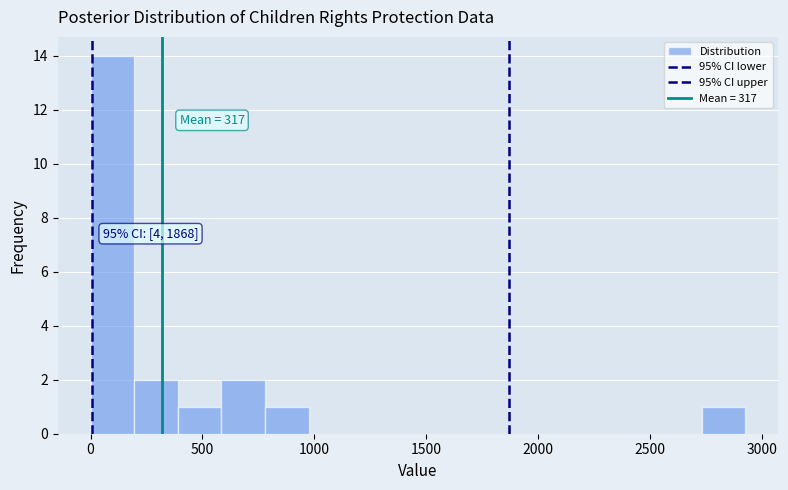

Read against the x-axis, roughly where is the centre of the tallest bar?

100